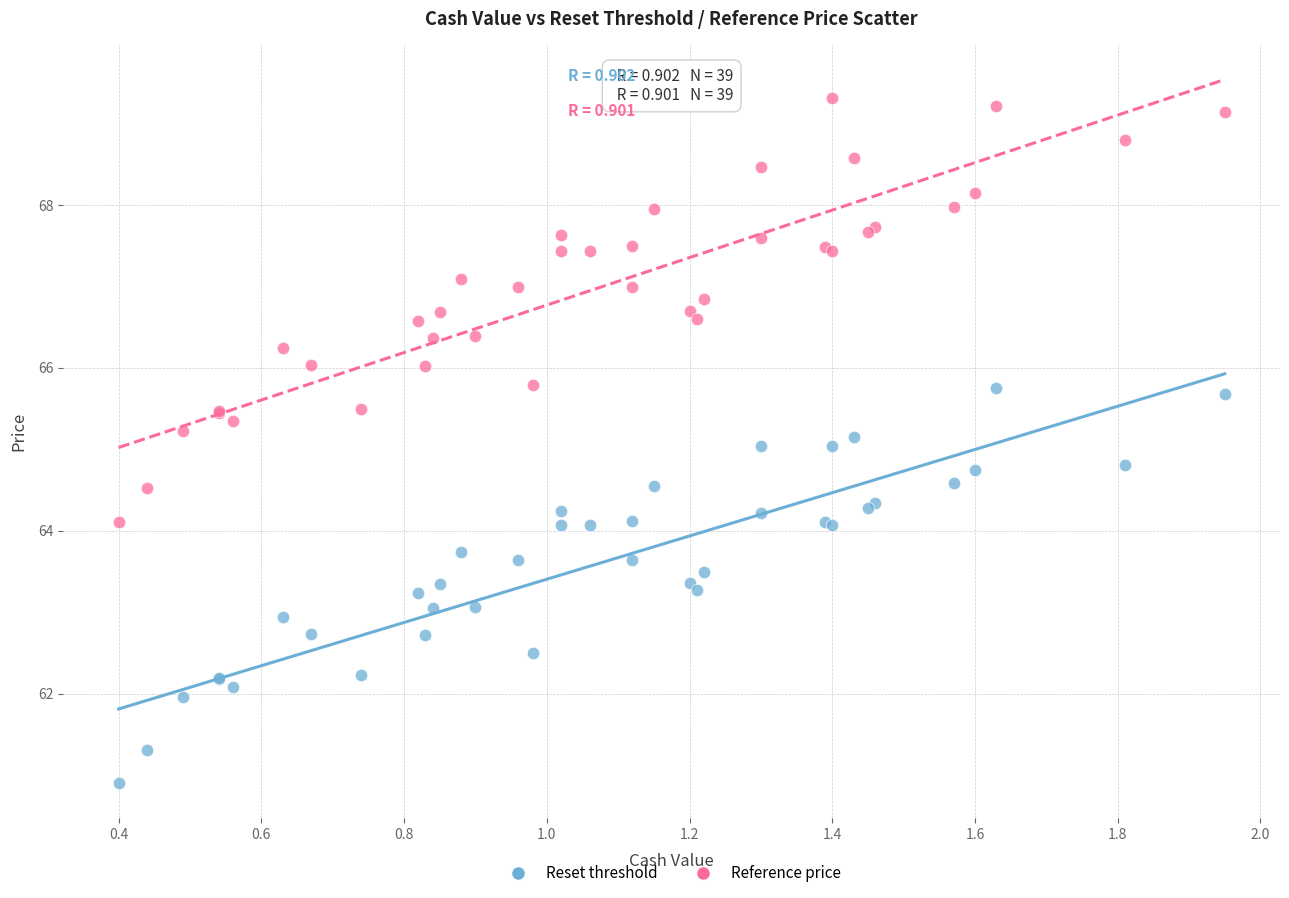

Which series contains the lowest Y value?

Reset threshold